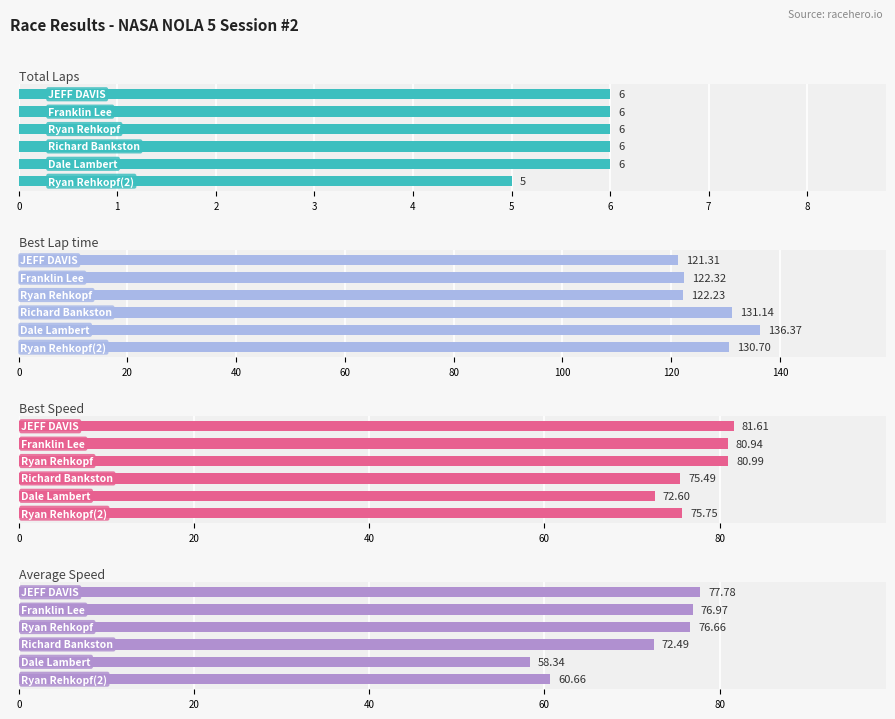

At how many categories does at least one series exceed 78?

6